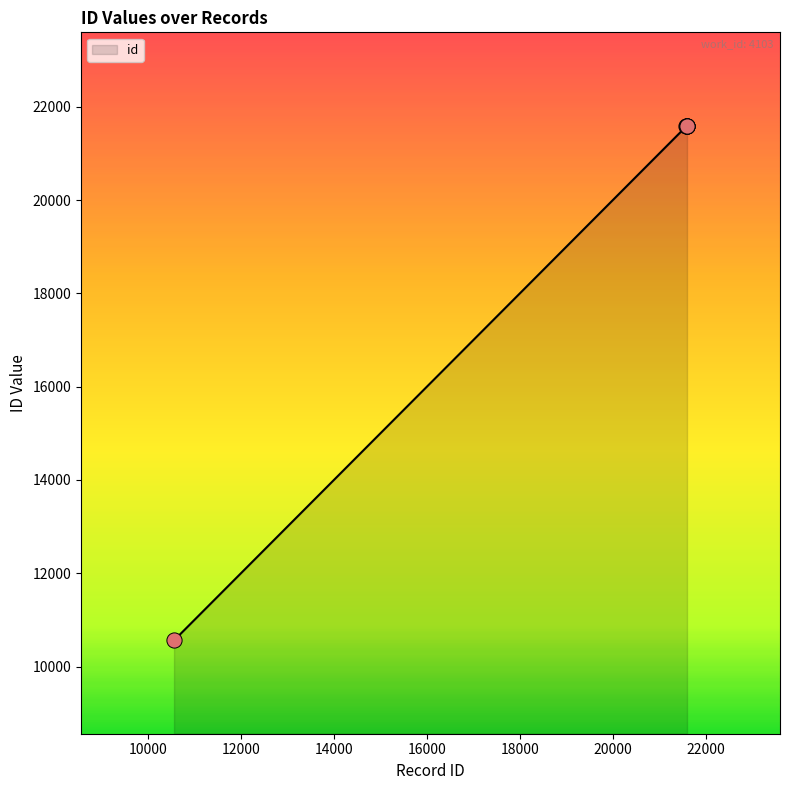

Between 21595 and 21593, which is larger?

21595